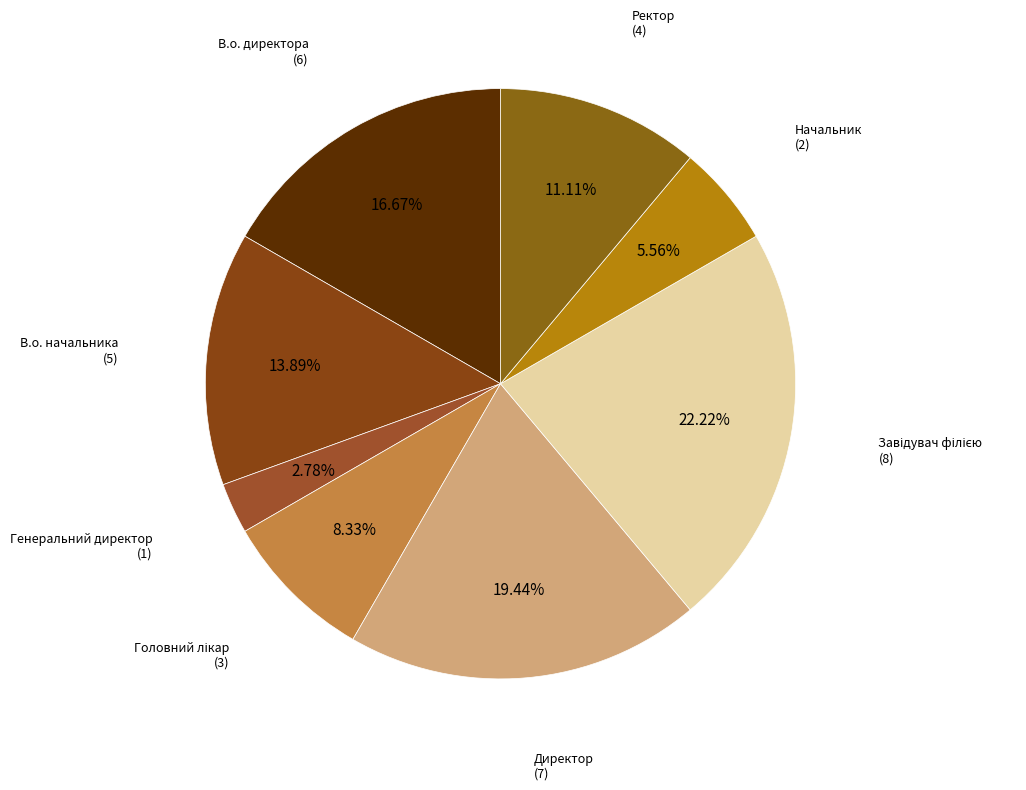

How many slices are in this pie chart?

8